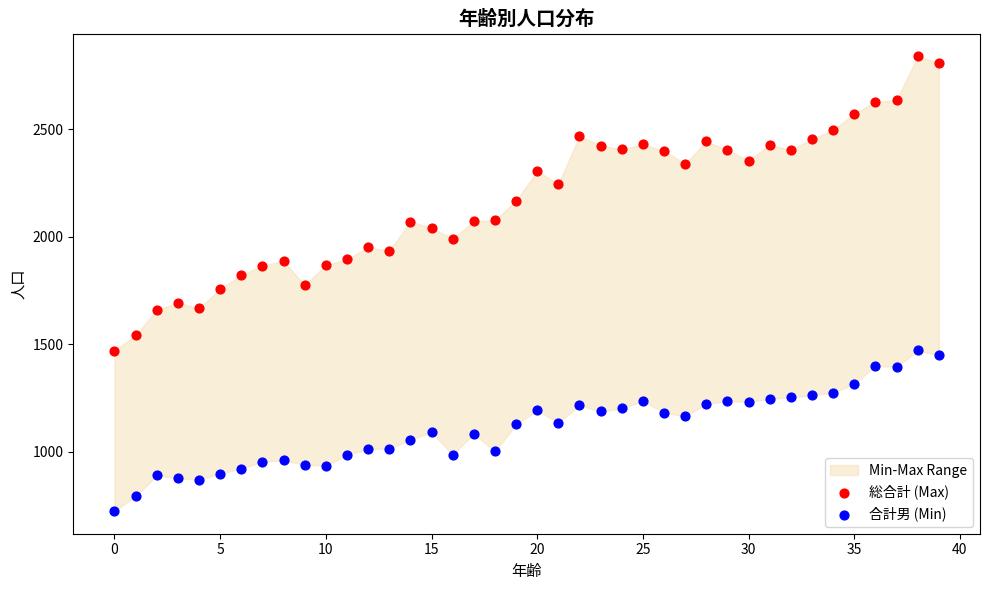

Across all data points, what is the range of Y values (max minus min)?

2115